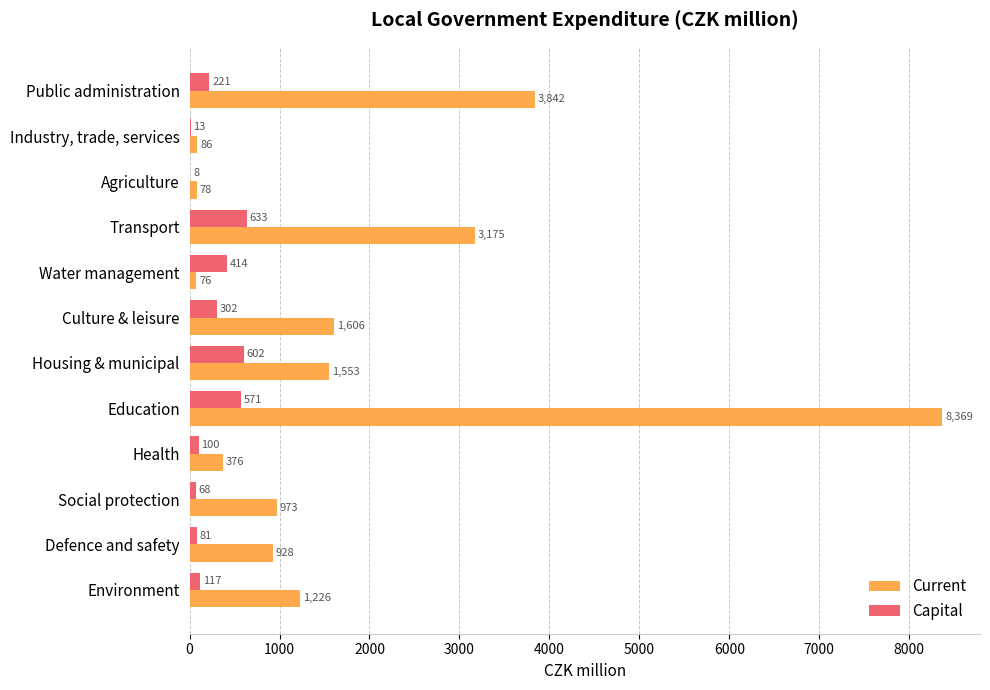

The value of Capital at Transport is 632.7. True or false?

True